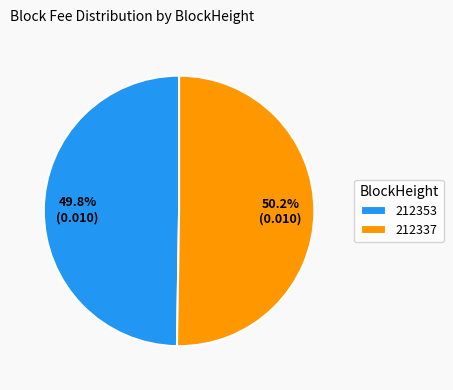

Is it true that 212353 is 50% of the pie?

True